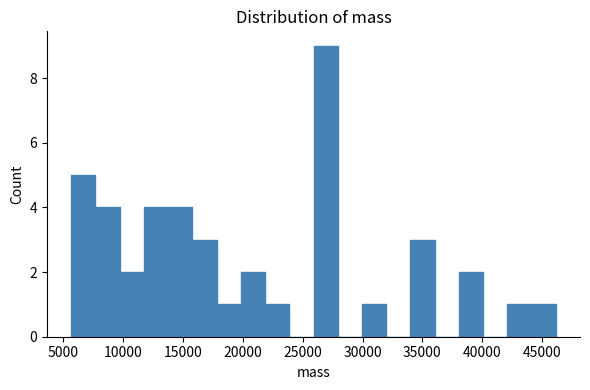

Reading left to right, transcribe this chart: for each bar, give the range it covers on the x-axis and its height. Neither the bar edges nor the heights are printed on the chart, so give them approximately, as read against the axes.

5500 to 7500: 5
7500 to 9500: 4
9500 to 11500: 2
11500 to 14000: 4
14000 to 16000: 4
16000 to 18000: 3
18000 to 20000: 1
20000 to 22000: 2
22000 to 24000: 1
24000 to 26000: 0
26000 to 28000: 9
28000 to 30000: 0
30000 to 32000: 1
32000 to 34000: 0
34000 to 36000: 3
36000 to 38000: 0
38000 to 40000: 2
40000 to 42000: 0
42000 to 44000: 1
44000 to 46000: 1